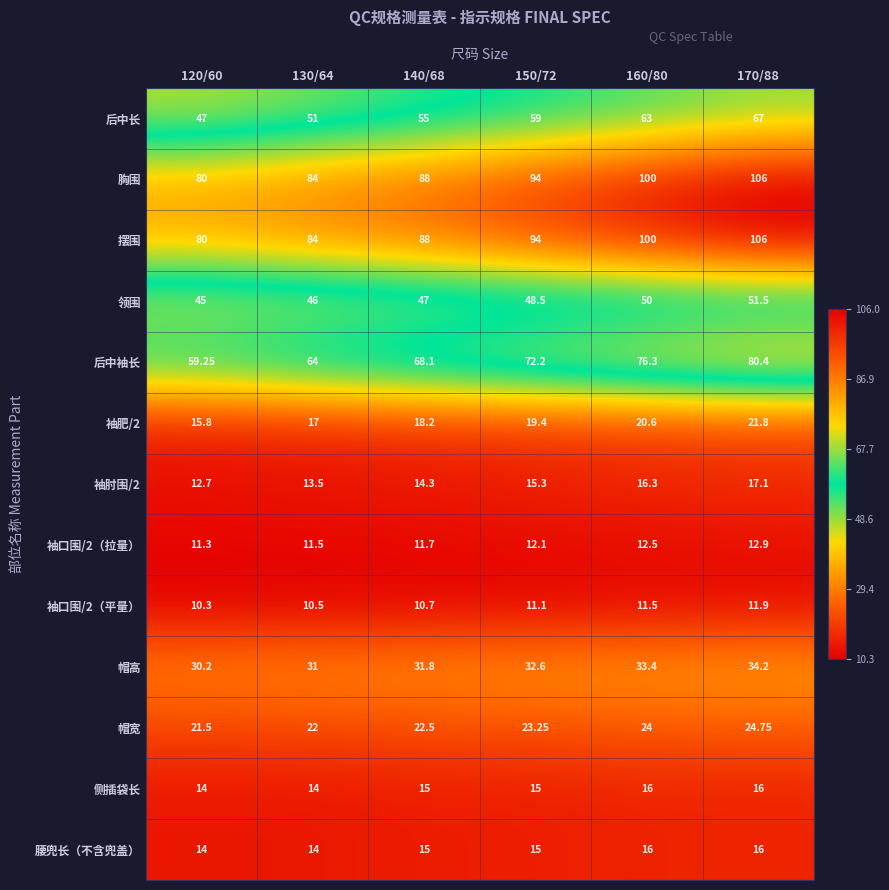

At which category is the sum across all series the highest?

170/88